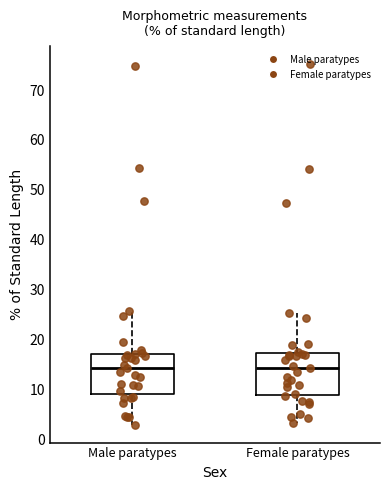

Reading left to right, read every box against the y-axis: the position of its median line, the range the box covers, and the ends of its whiskers. The values are not printed on the chart, so give them approximately, as read against the axis.

Male paratypes: median 14, box 9 to 17, whiskers 3 to 26
Female paratypes: median 14, box 9 to 17, whiskers 3 to 25